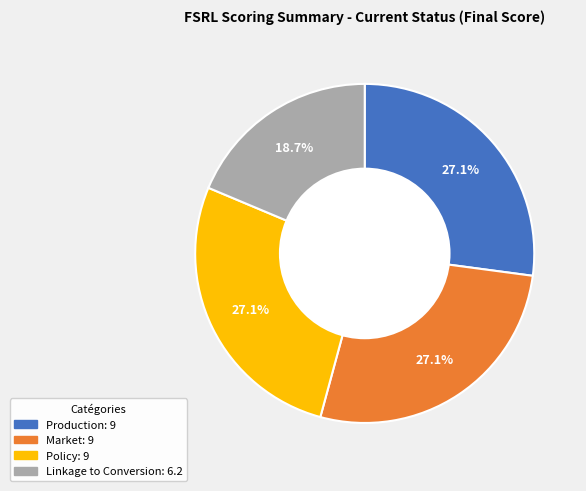

Is there any slice that represents more than half of the pie?

No